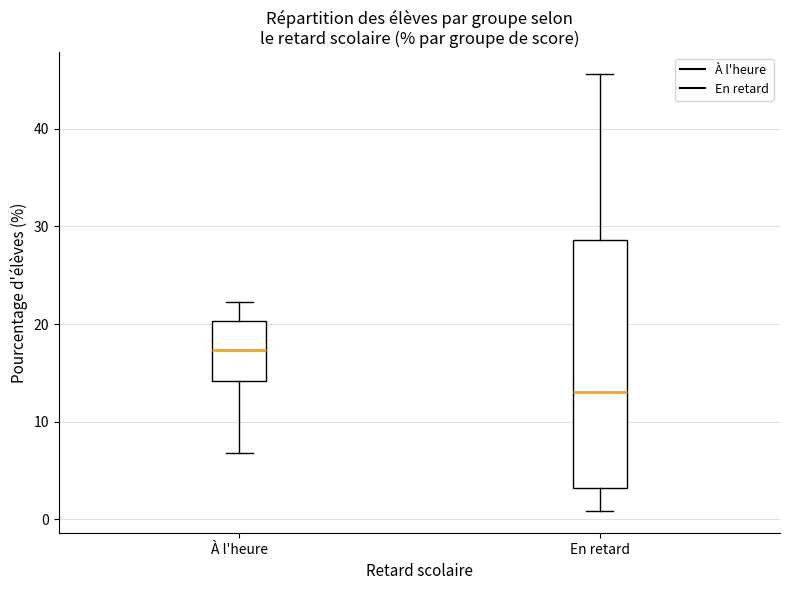

Where is the lower edge of the box for À l'heure on the y-axis? The values are not printed on the chart, so give them approximately, as read against the axis.

14